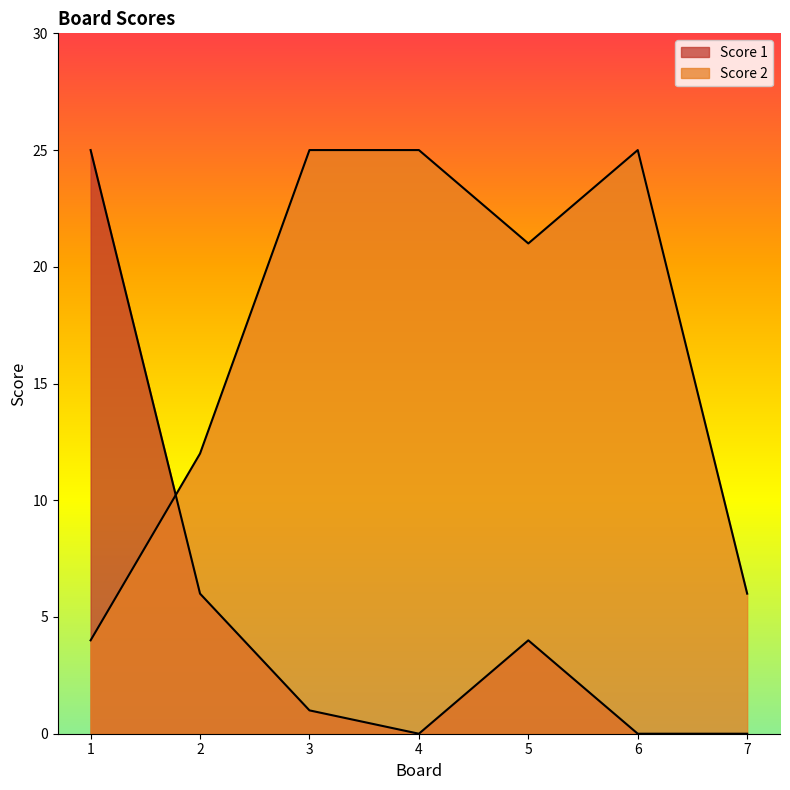

Is it true that Score 1 equals 25 at 1?

True